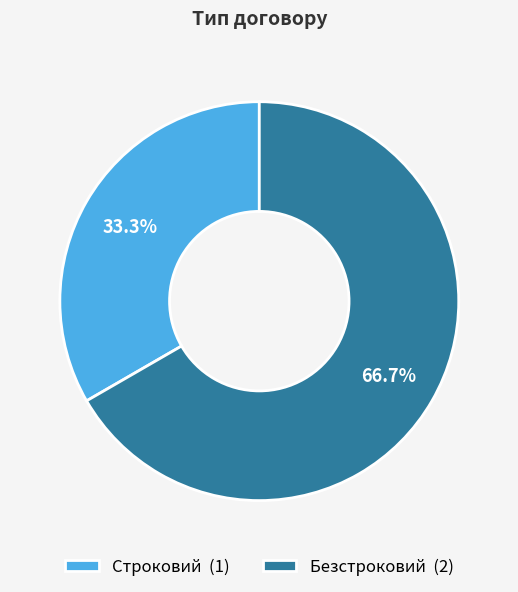

To the nearest percent, what percentage of the pie is Строковий?

33%